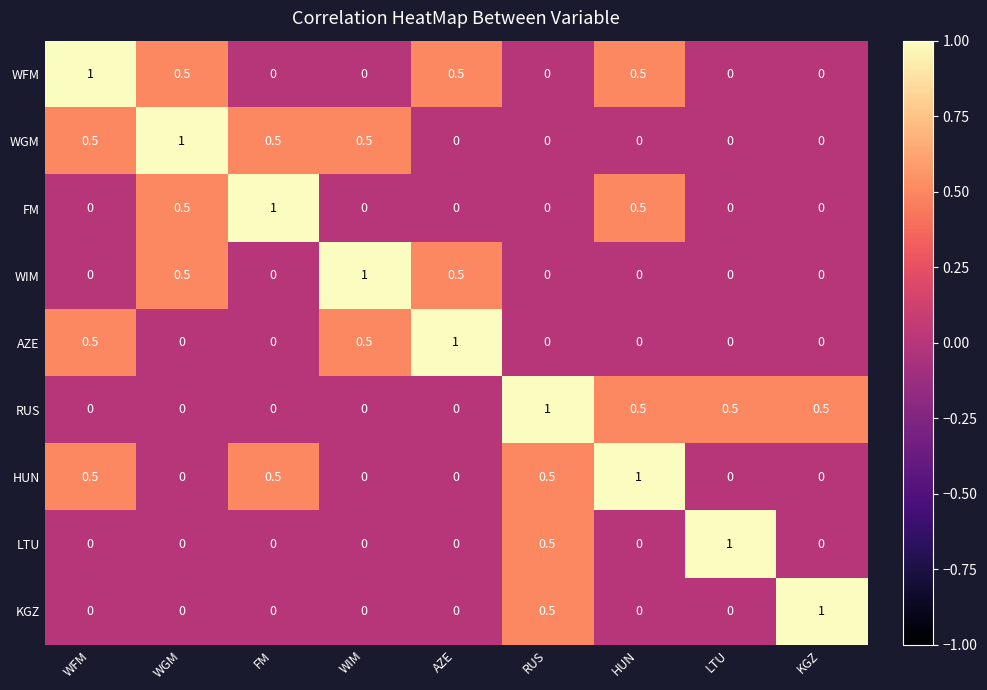

The WGM series shows 0.0 at RUS. True or false?

True